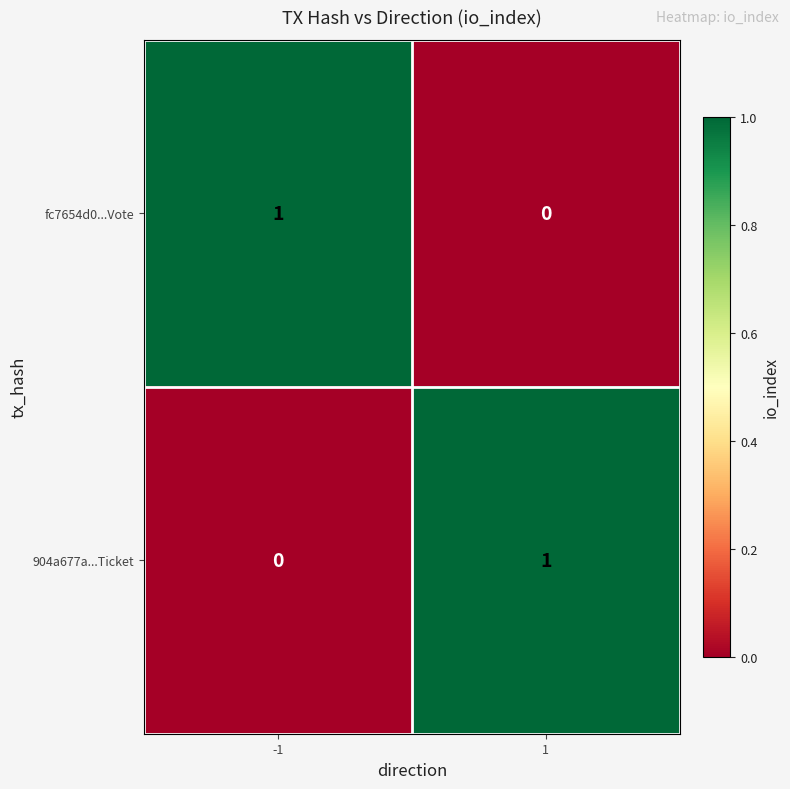

The fc7654d0...Vote series shows 0 at 1. True or false?

True